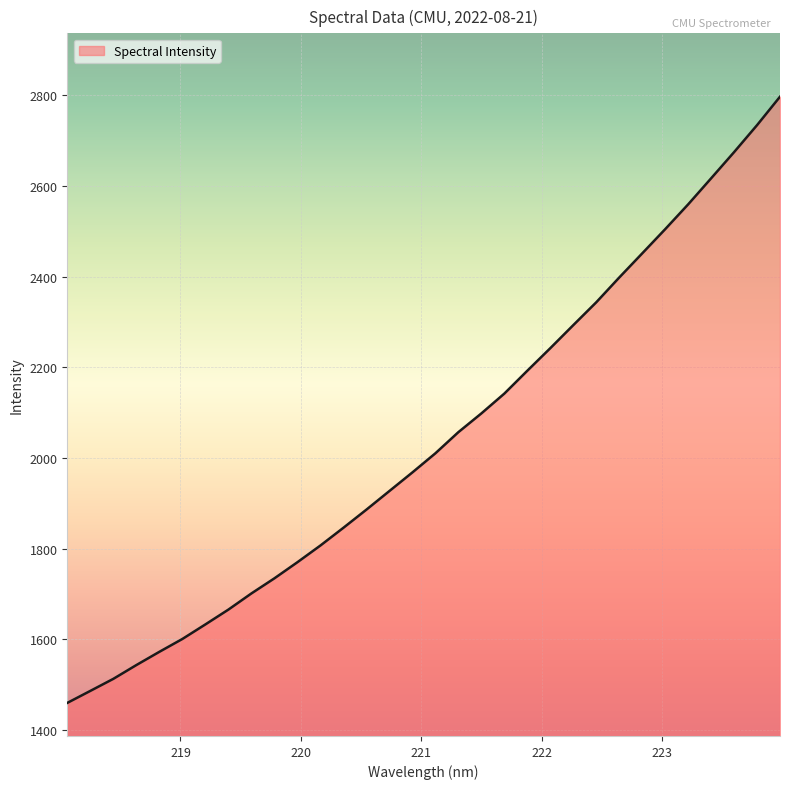

What is the difference between the maximum and minimum values?

1338.0